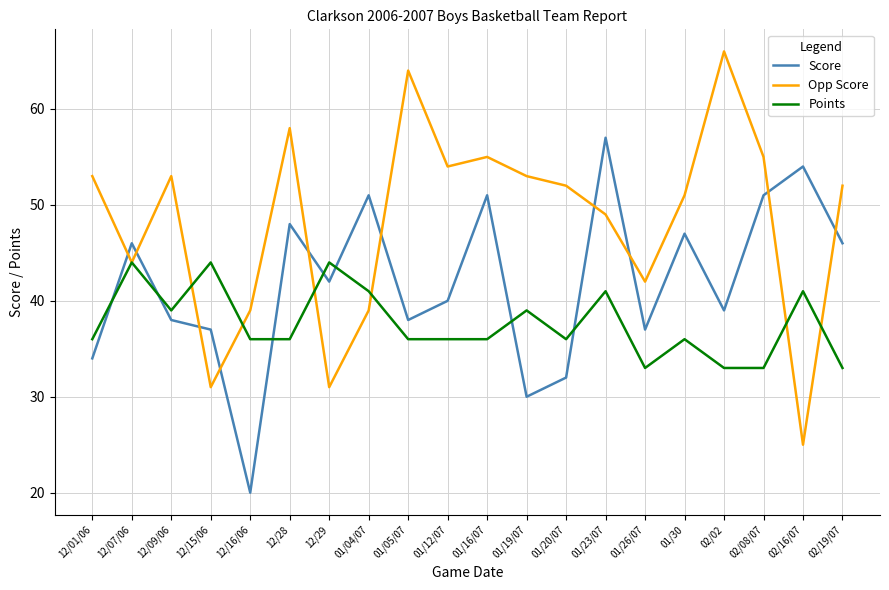

Where does the Opp Score series first go above 52?

12/01/06